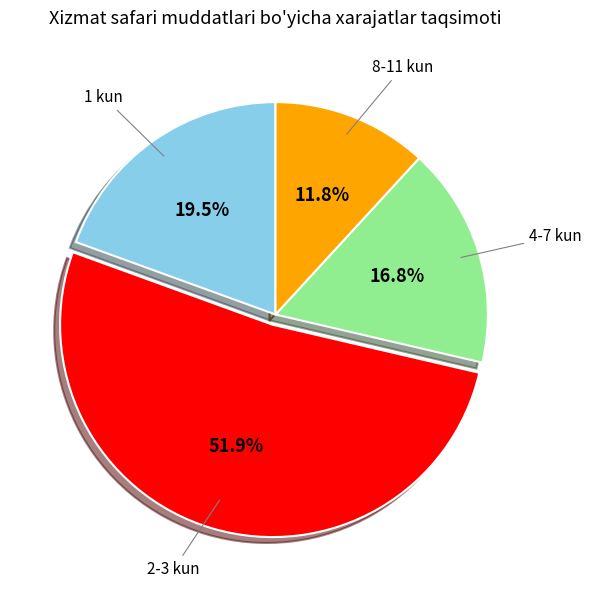

Does any single category account for the majority?

Yes